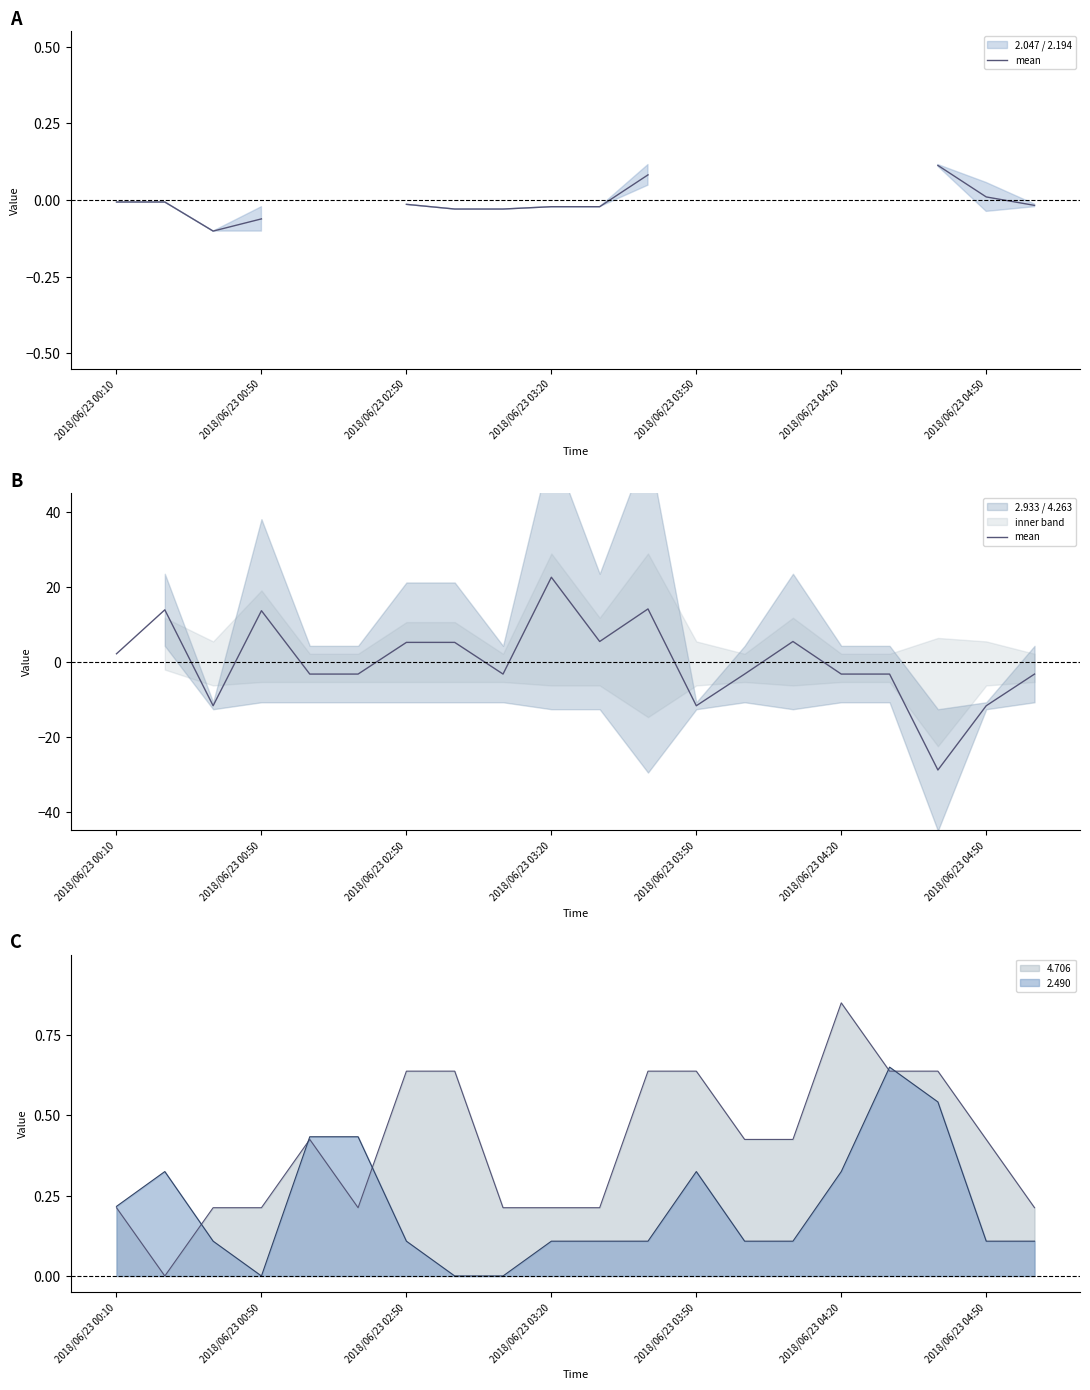

Reading left to right, what are all the values shown in this chart?

2.1	13.8	-11.8	13.6	-3.3	-3.3	5.2	5.2	-3.3	22.5	5.4	14.1	-11.8	-3.3	5.4	-3.3	-3.3	-28.9	-11.8	-3.3